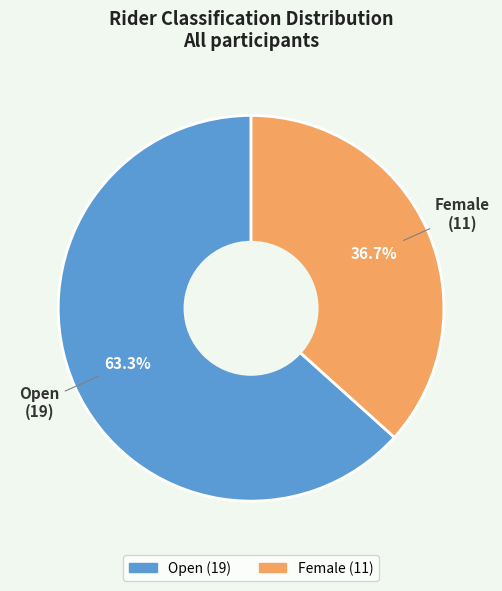

The Open slice represents 63% of the pie. True or false?

True